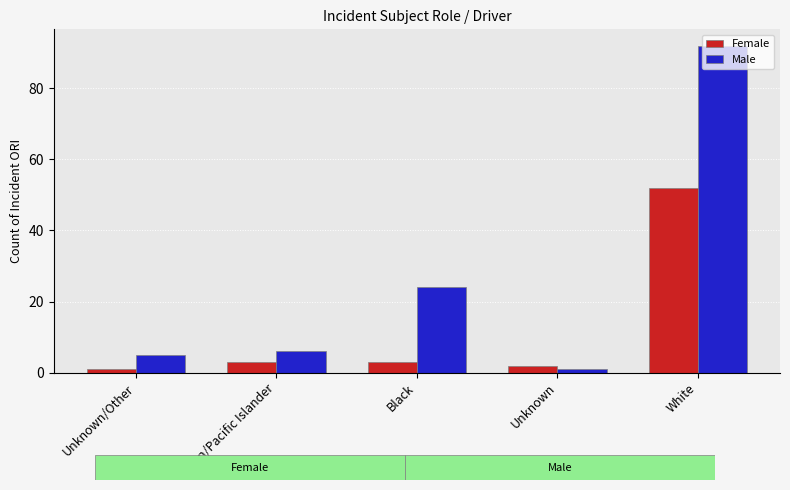

Reading left to right, list all the values displayed in this chart.

Female: 1	3	3	2	52
Male: 5	6	24	1	92